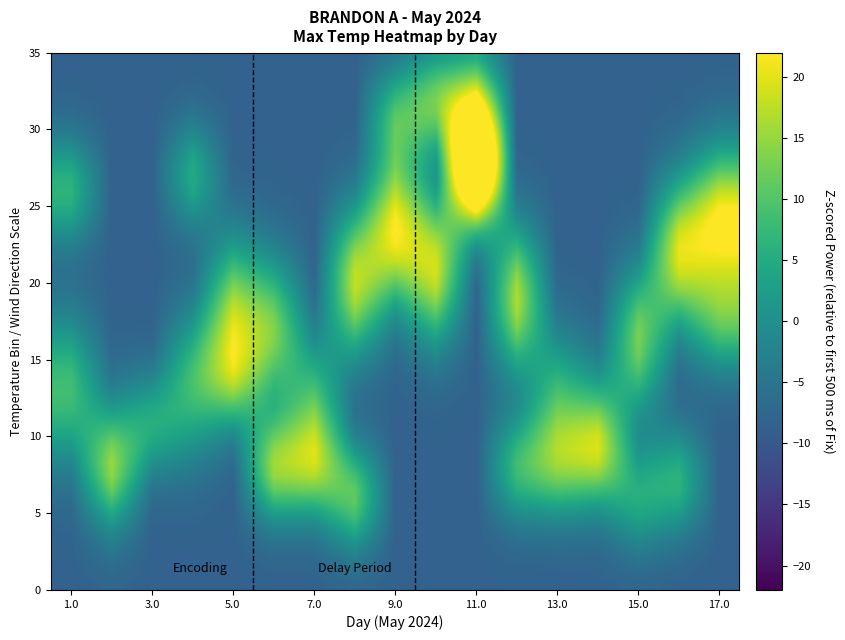

What is the minimum value shown in the chart?

-8.2